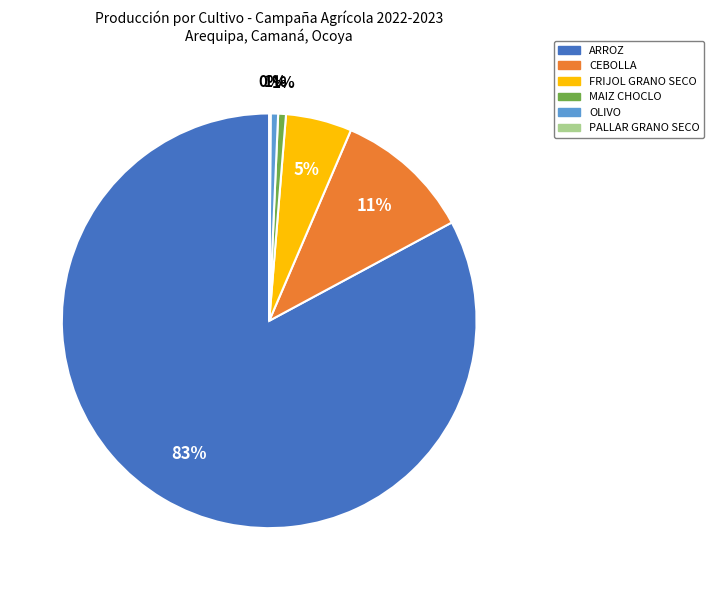

Is the sum of CEBOLLA and MAIZ CHOCLO greater than half?

No